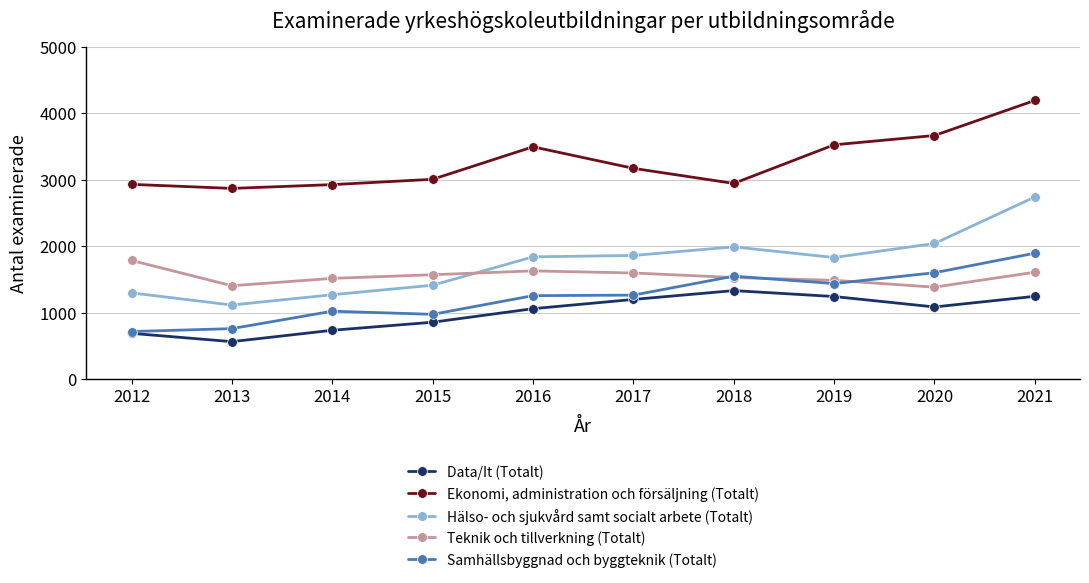

Which series has the widest spread of values?

Hälso- och sjukvård samt socialt arbete (Totalt)